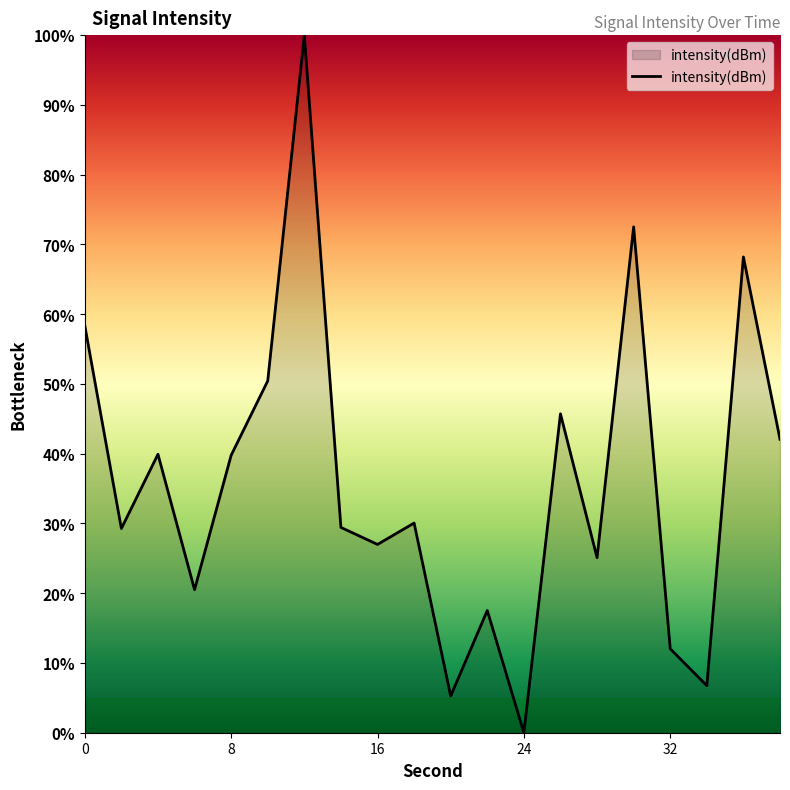

Does the chart display data point markers on the line(s)?

No